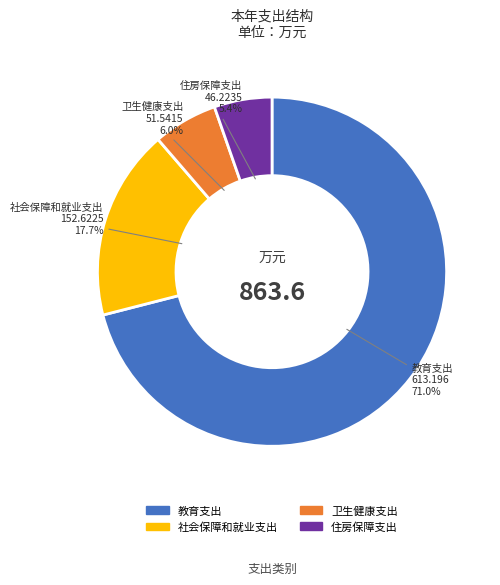

What is the largest slice in the pie chart?

教育支出